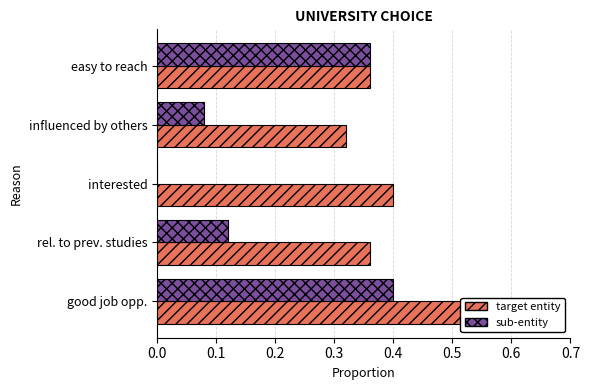

The target entity series shows 0.2 at influenced by others. True or false?

False